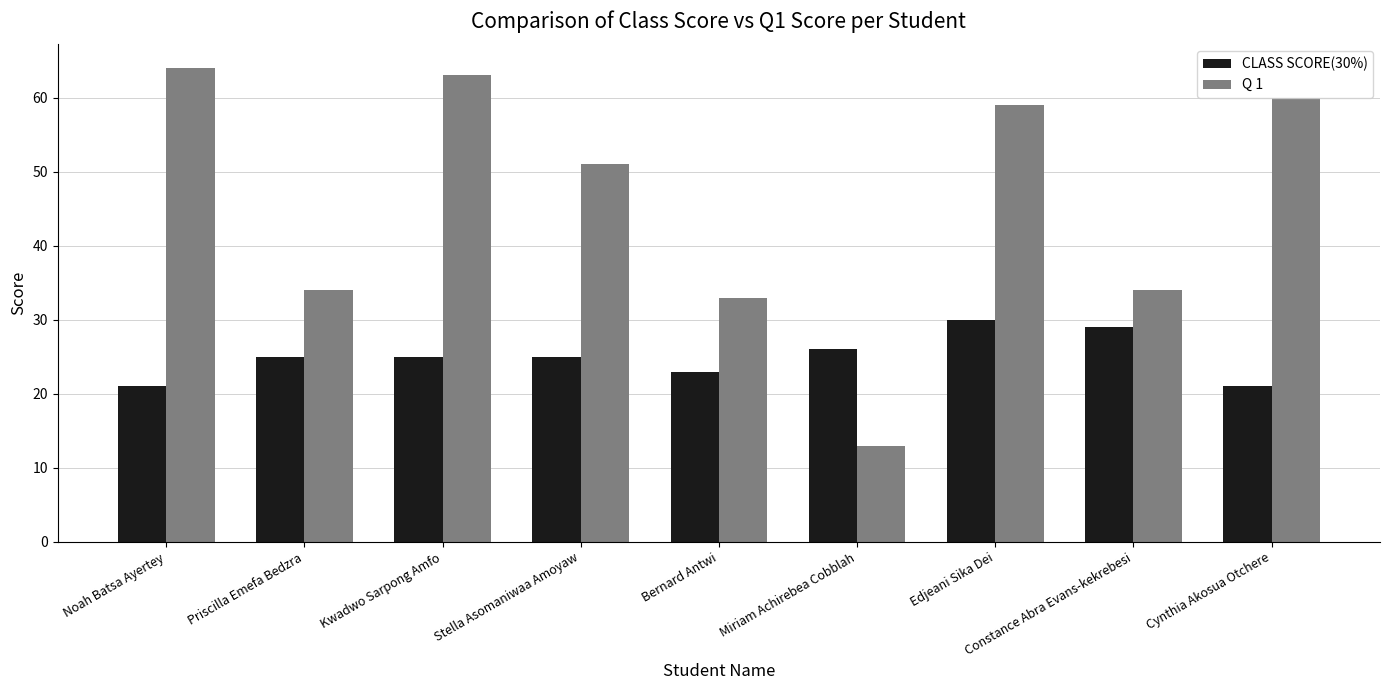

What is the average value of the CLASS SCORE(30%) series?

25